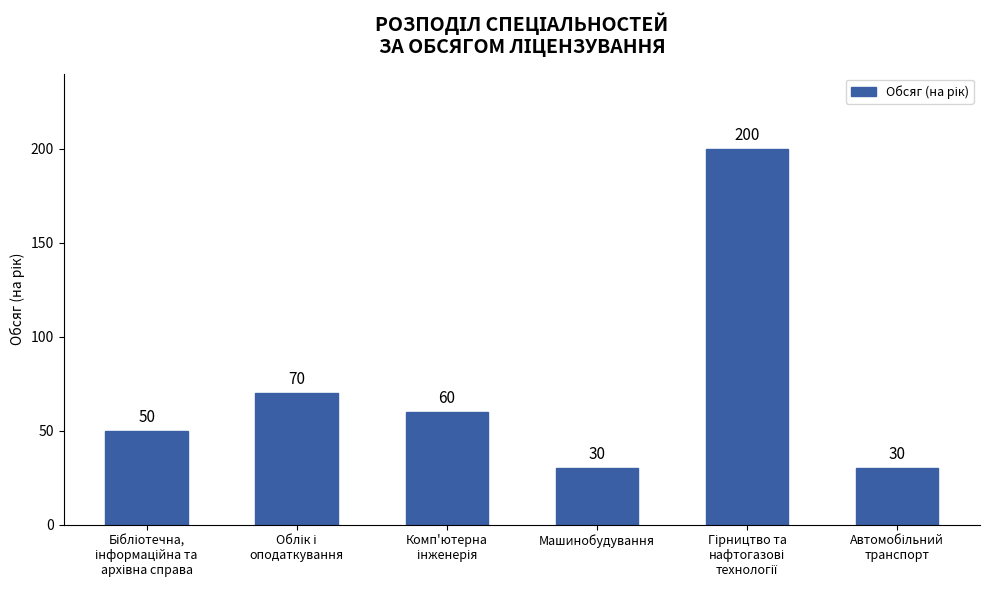

What is the smallest value displayed?

30